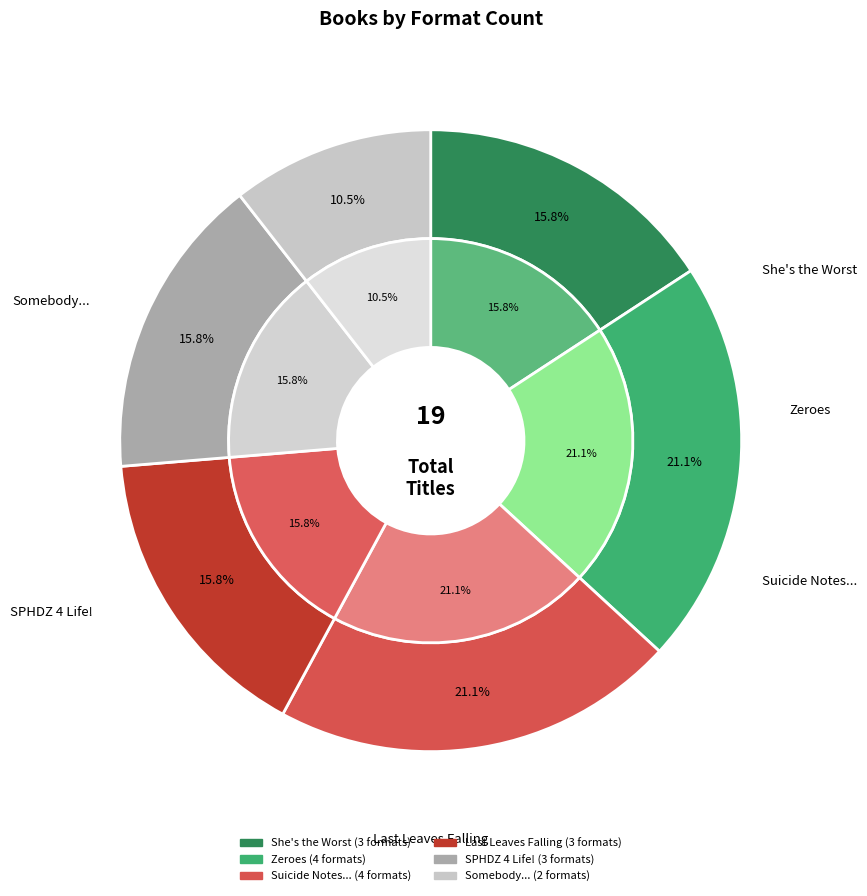

How many slices are in this pie chart?

6